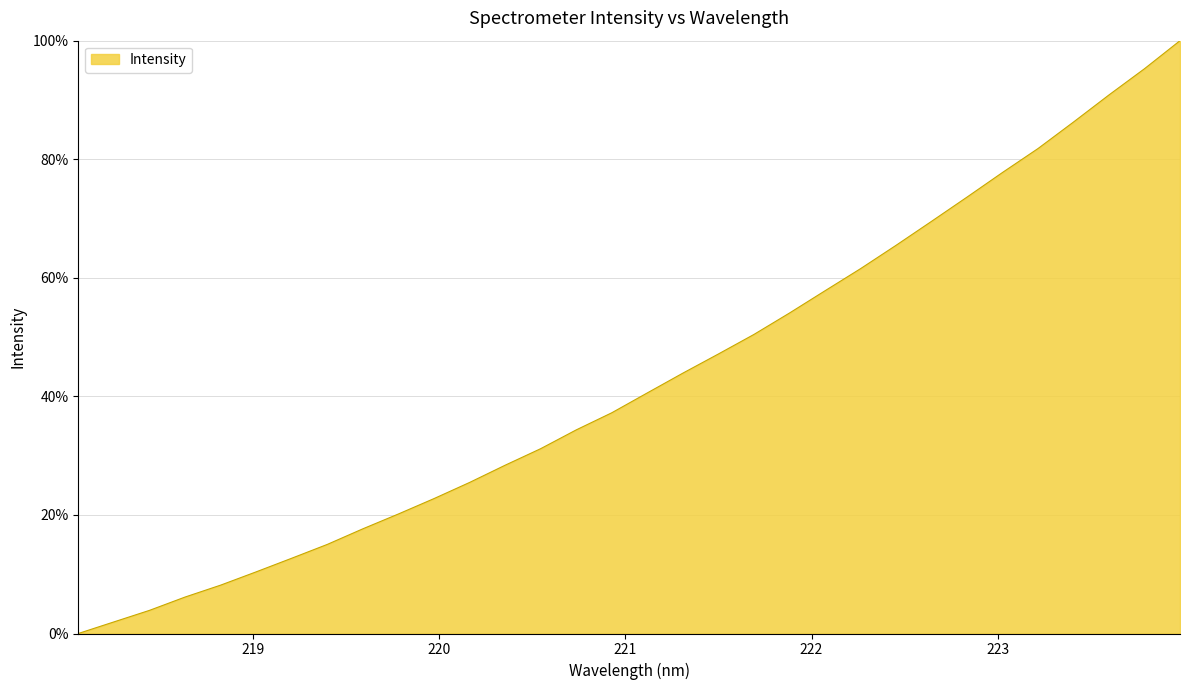

What is the difference between the maximum and minimum values?

100.0